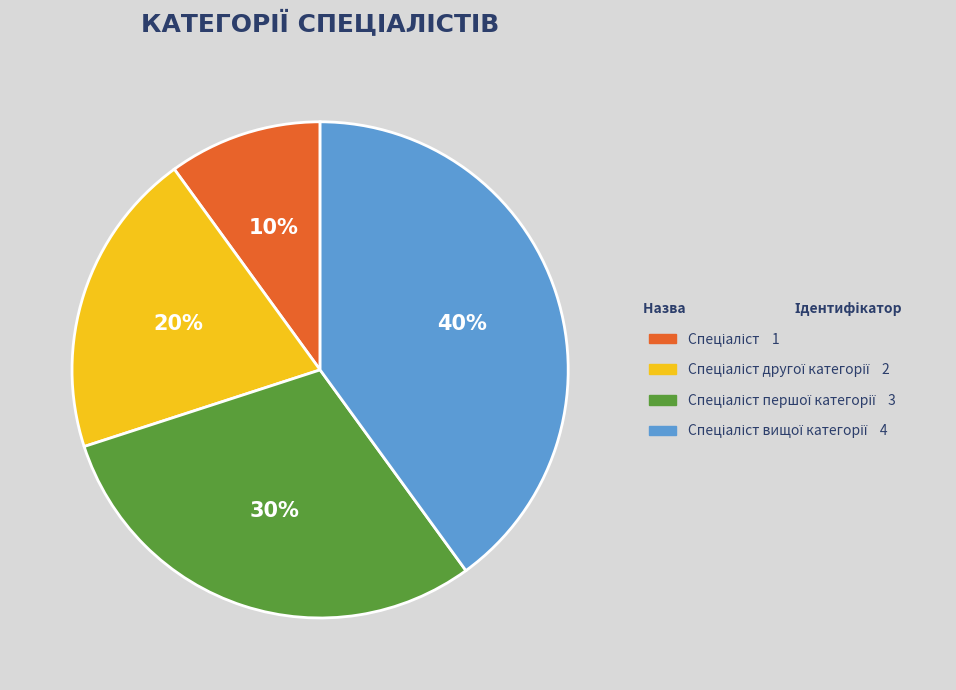

To the nearest percent, what is the average slice percentage?

25%